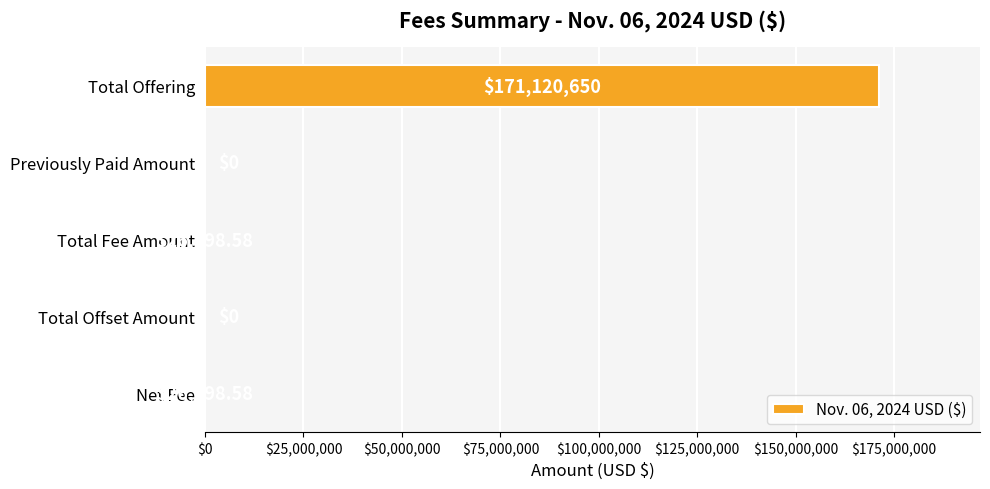

How many data points does each series have?

5